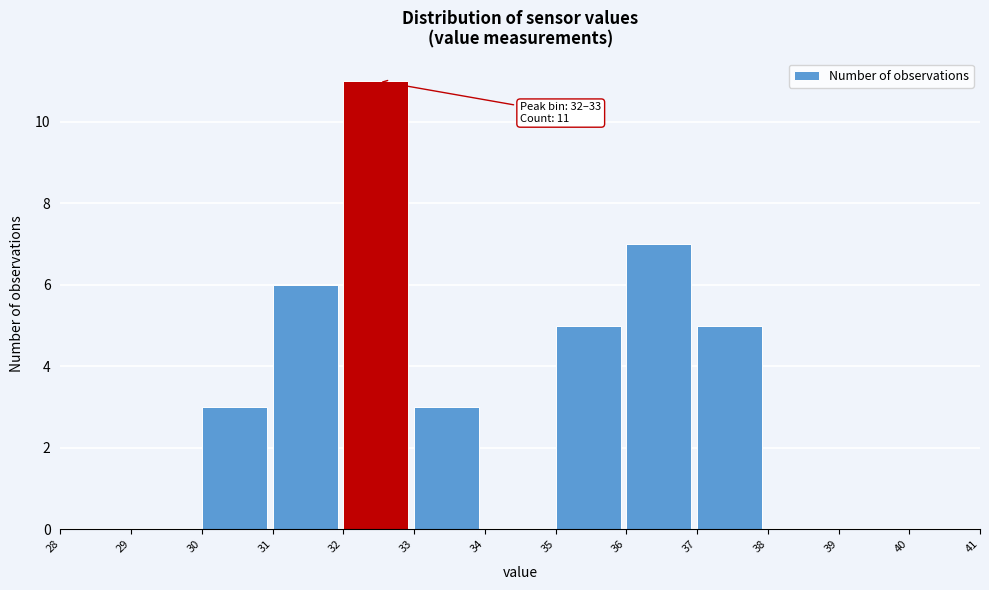

Which range on the x-axis has the tallest bar?

32 to 33